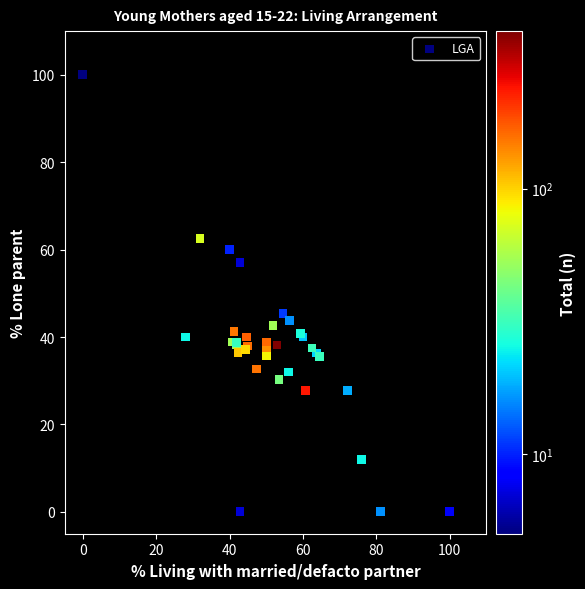

What Y value in the scatter plot is closest to 50?

45.5